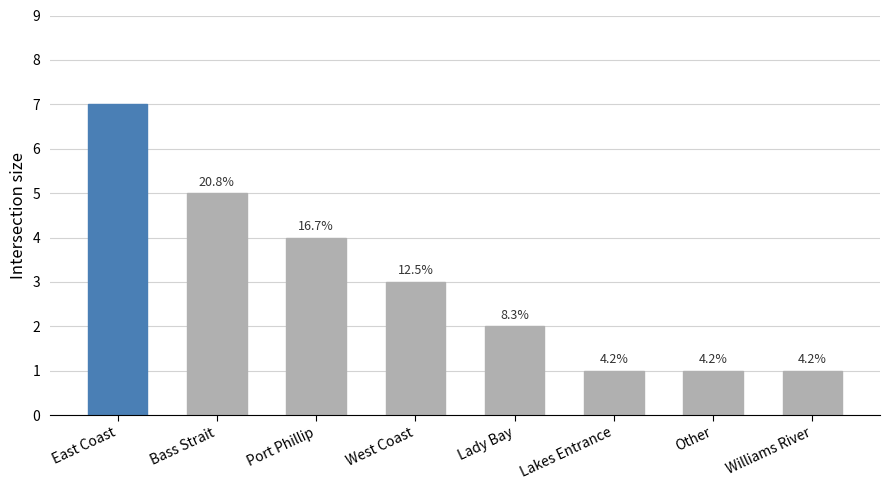

The value at East Coast is 7. True or false?

True